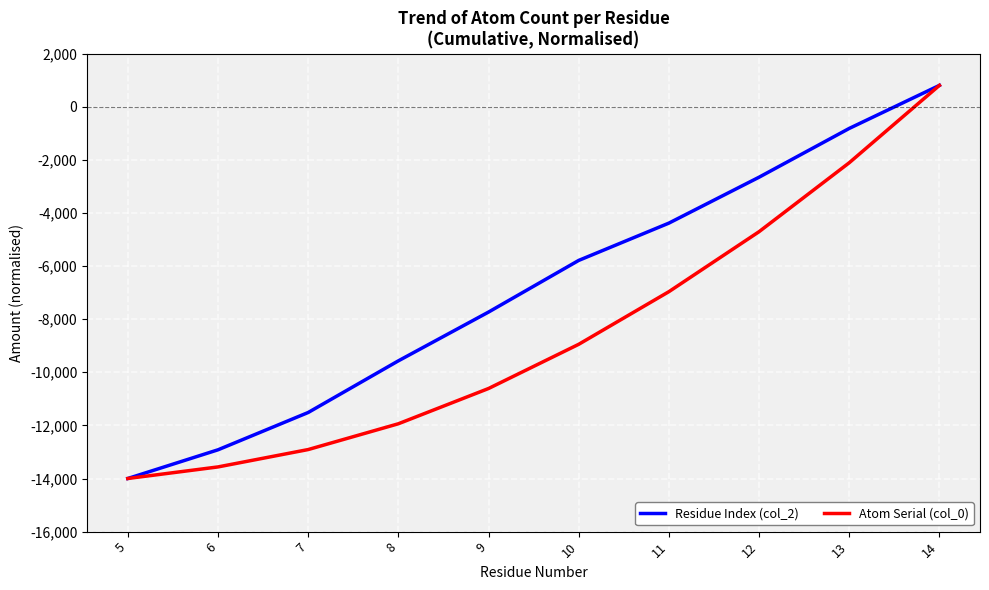

What is the difference between the Atom Serial (col_0) values at 12 and 8?

7231.6